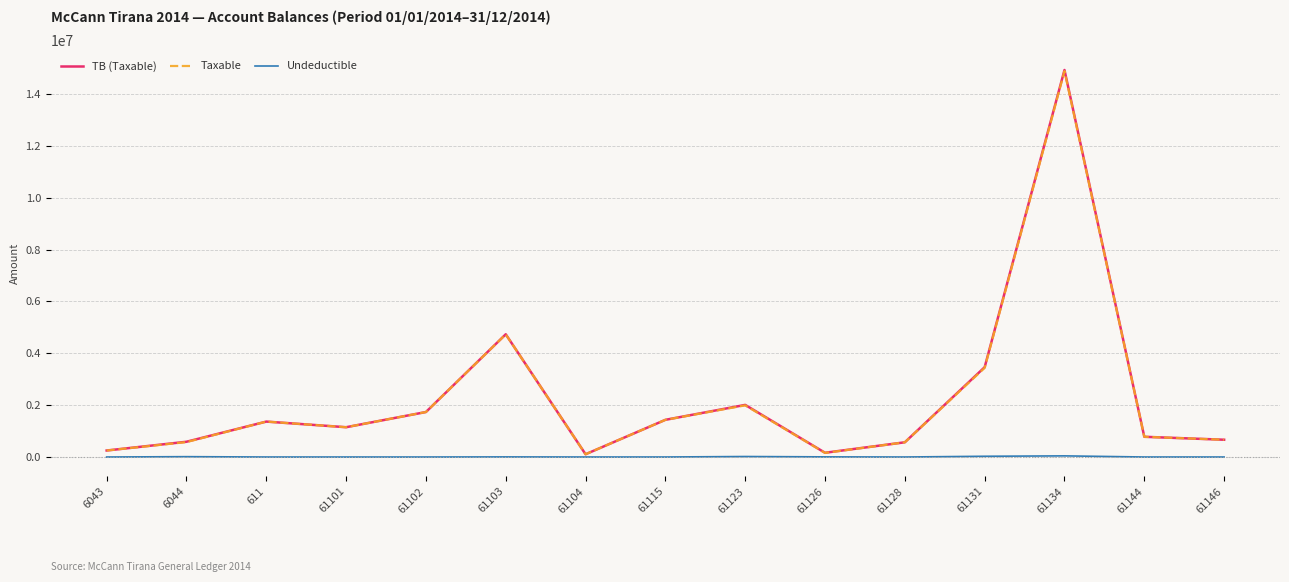

Between 6044 and 61131, which series saw the biggest shift?

TB (Taxable)